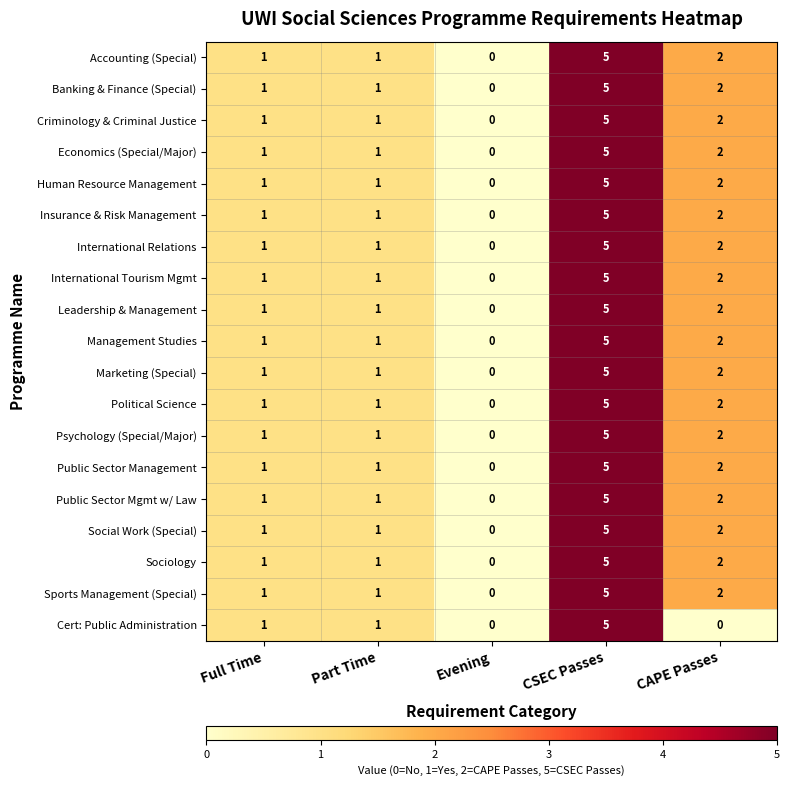

The Banking & Finance (Special) series shows 3 at CAPE Passes. True or false?

False